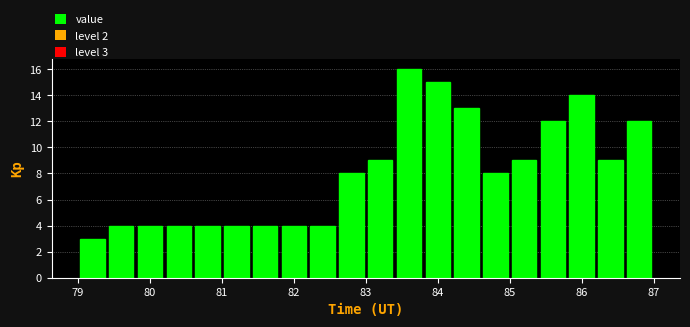

Over which range of the x-axis is the bar tallest?

83.4 to 83.8